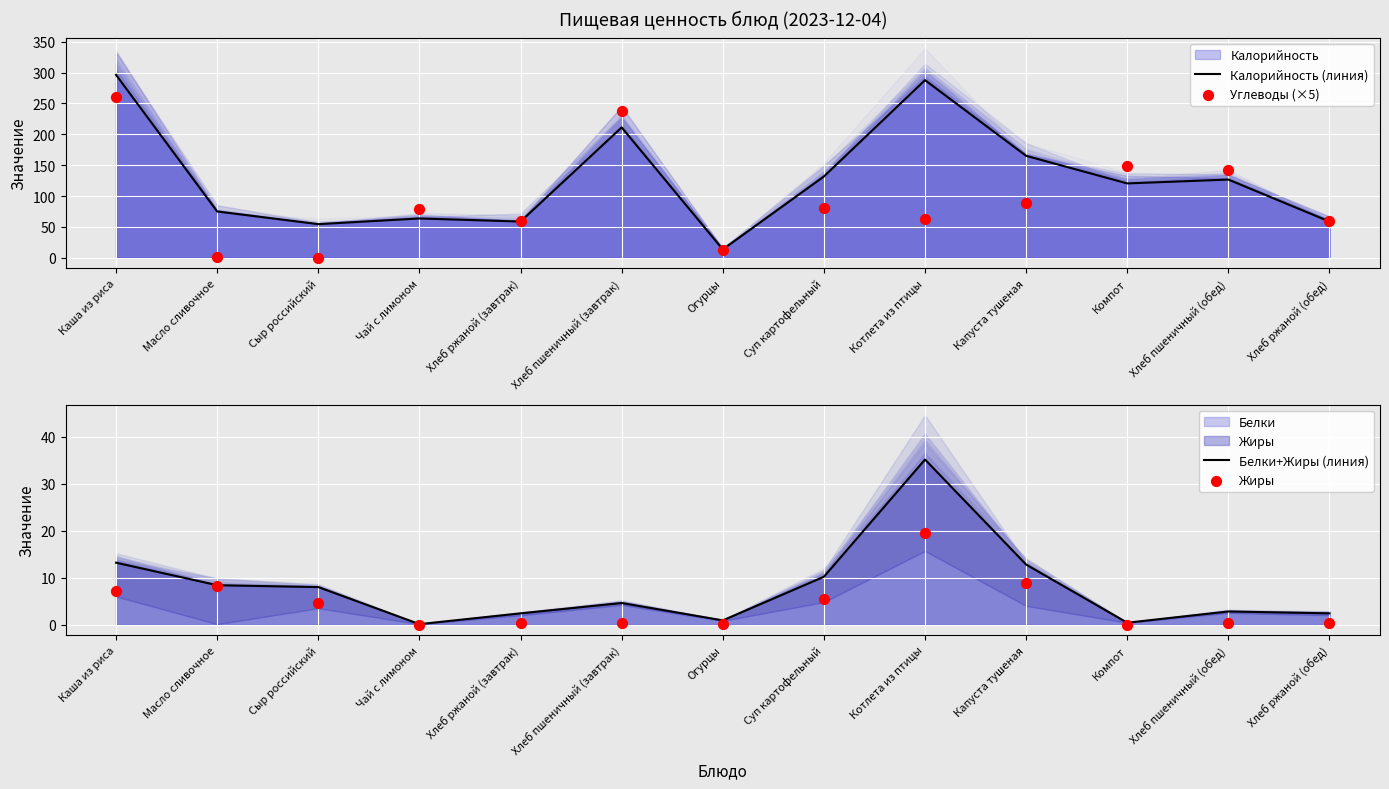

At which category is the sum across all series the highest?

Каша из риса